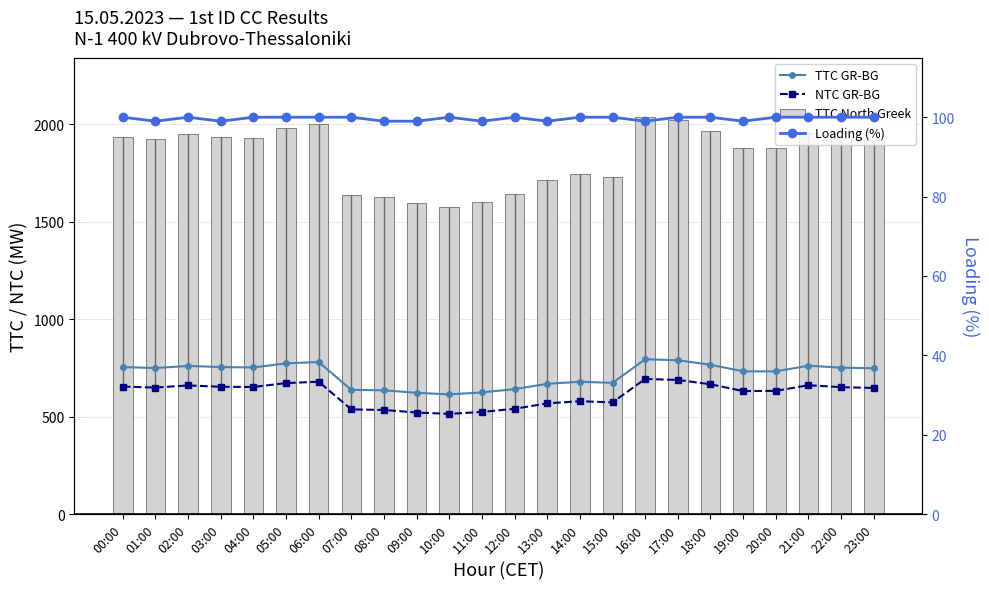

Which category has the lowest value across all series?

01:00